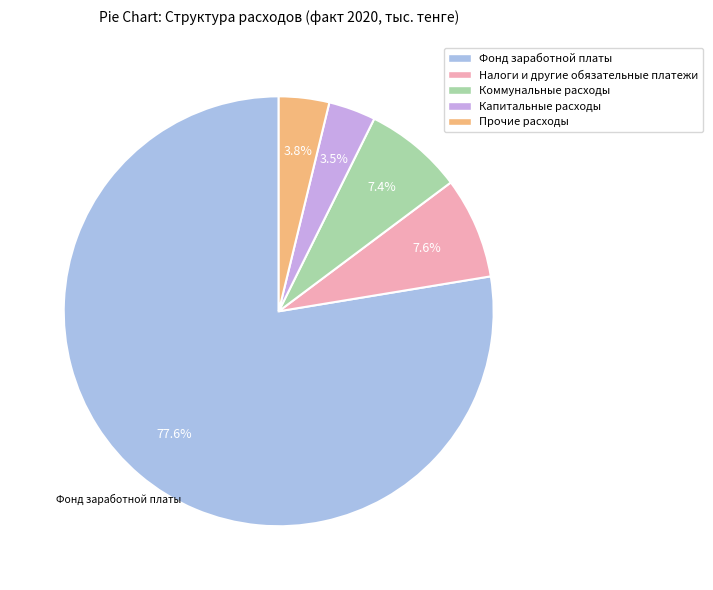

Does any single category account for the majority?

Yes